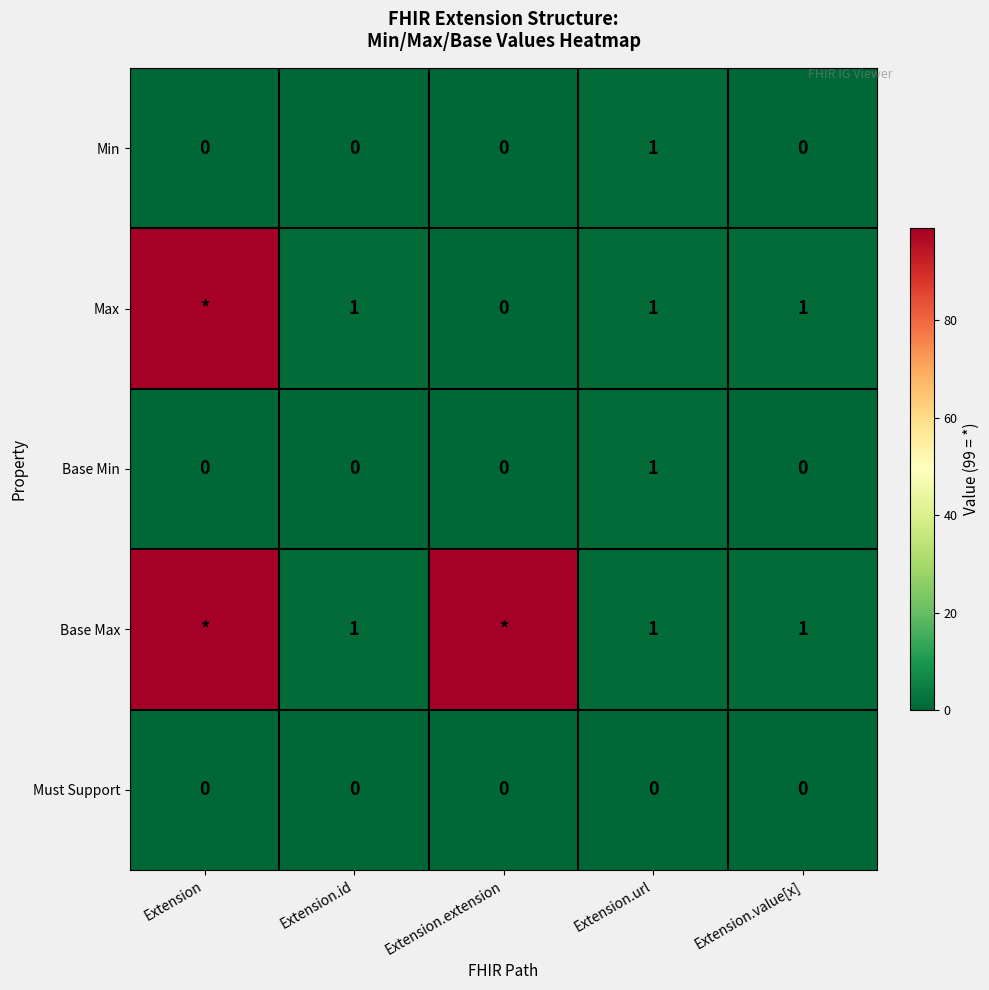

Is it true that Base Max equals 1 at Extension.value[x]?

True